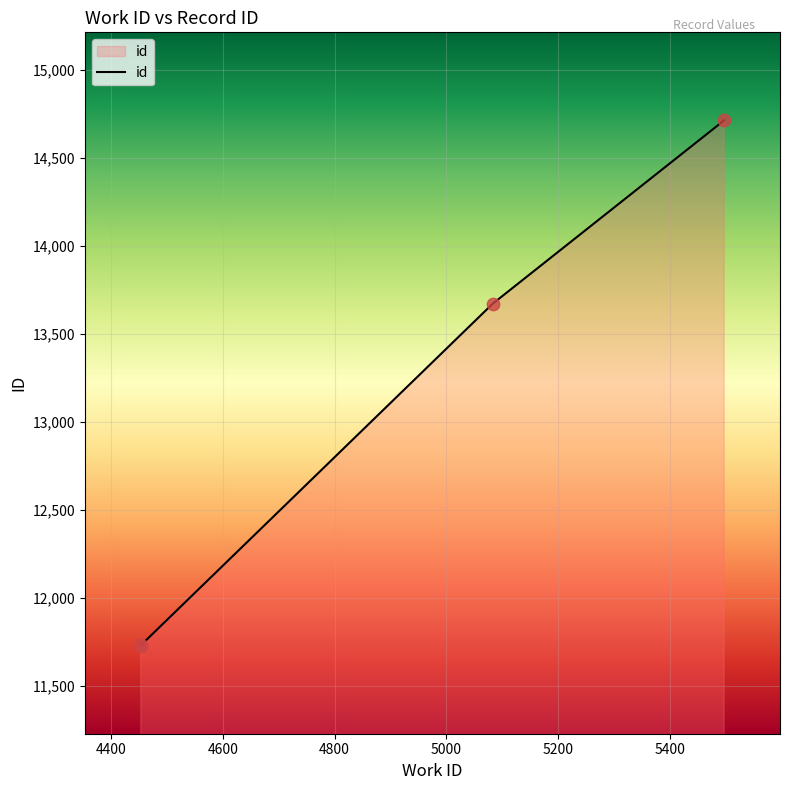

Between 4600 and 4400, which is larger?

4600